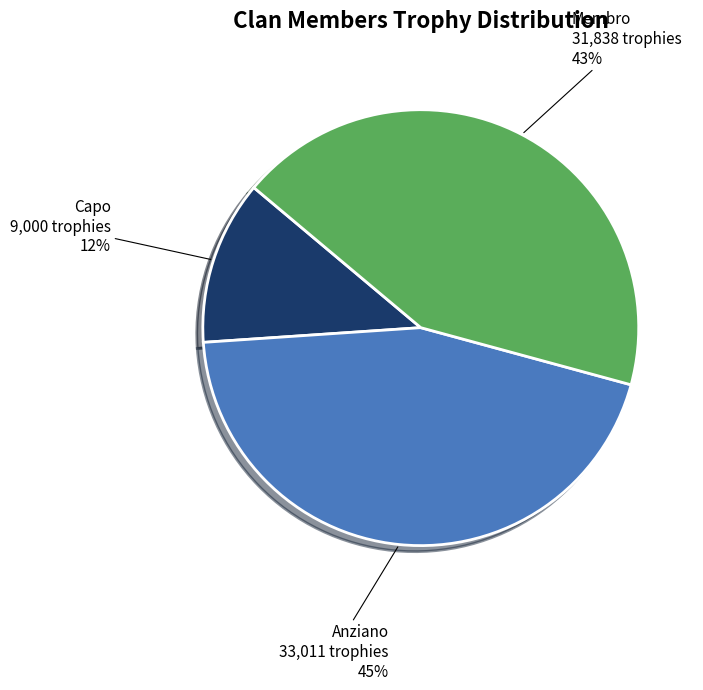

Rank the categories by value from highest to lowest.

Anziano, Membro, Capo